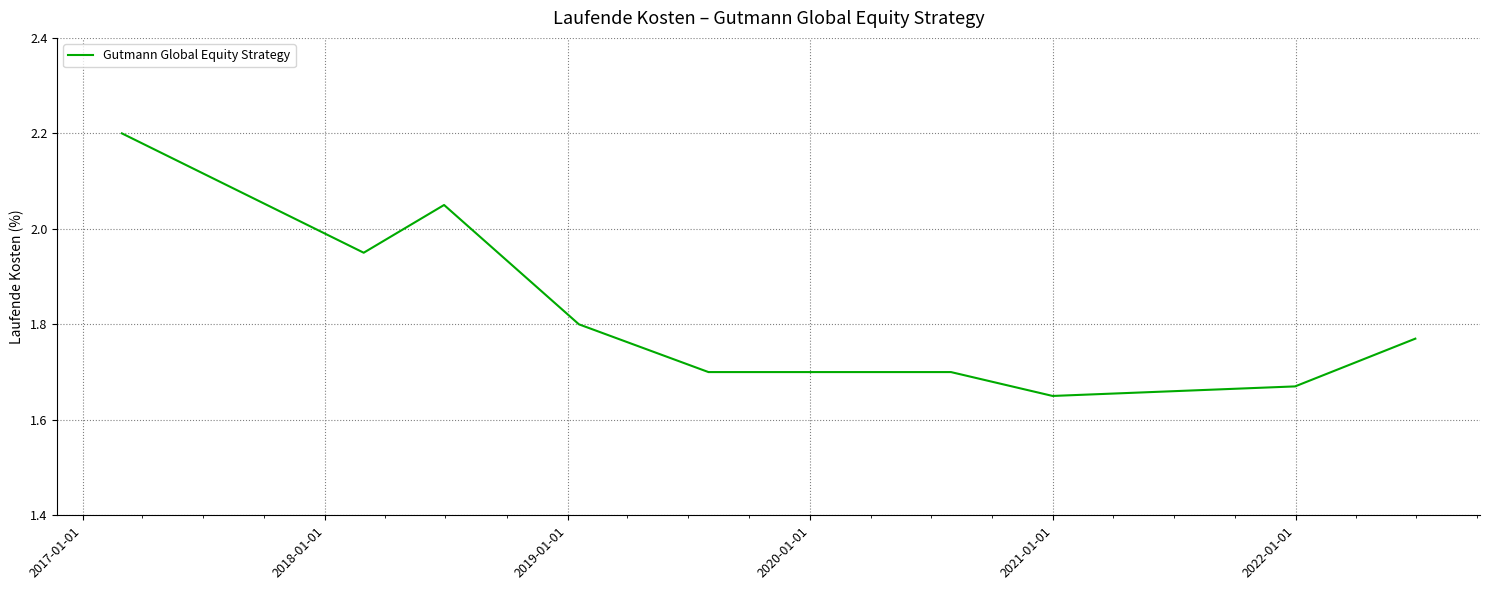

What is the maximum value shown in the chart?

2.2